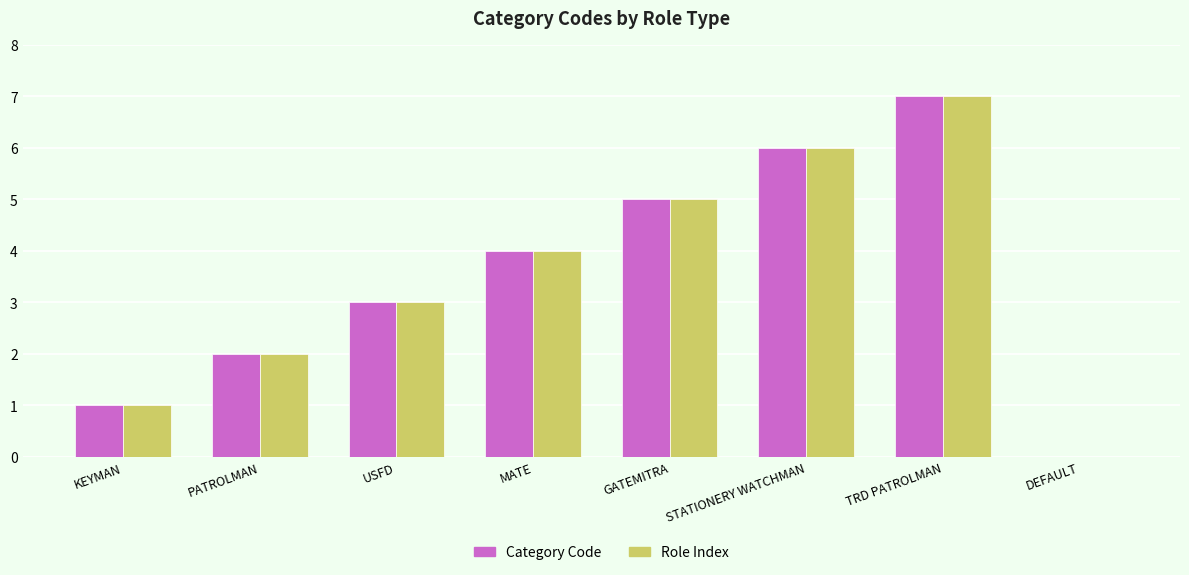

At which category is the sum across all series the highest?

TRD PATROLMAN